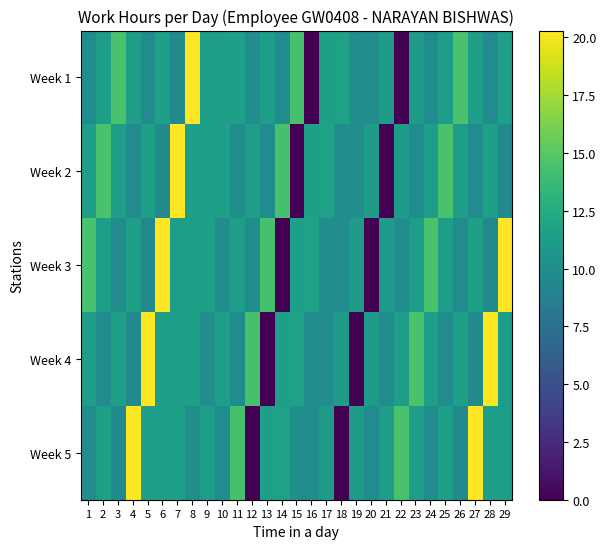

Reading left to right, extract all data points from this chart.

Week 1: 1=9.8	2=11.4	3=14.5	4=11.4	5=9.8	6=11.4	7=9.8	8=20.3	9=11.3	10=11.4	11=11.5	12=9.9	13=11.3	14=9.9	15=14.4	16=0.0	17=11.4	18=11.6	19=10.0	20=9.9	21=11.2	22=0.0	23=11.2	24=9.8	25=11.4	26=14.5	27=11.4	28=9.8	29=11.4
Week 2: 1=11.4	2=14.5	3=11.4	4=9.8	5=11.4	6=9.8	7=20.3	8=11.3	9=11.4	10=11.5	11=9.9	12=11.3	13=9.9	14=14.4	15=0.0	16=11.4	17=11.6	18=10.0	19=9.9	20=11.2	21=0.0	22=11.2	23=9.8	24=11.4	25=14.5	26=11.4	27=9.8	28=11.4	29=9.8
Week 3: 1=14.5	2=11.4	3=9.8	4=11.4	5=9.8	6=20.3	7=11.3	8=11.4	9=11.5	10=9.9	11=11.3	12=9.9	13=14.4	14=0.0	15=11.4	16=11.6	17=10.0	18=9.9	19=11.2	20=0.0	21=11.2	22=9.8	23=11.4	24=14.5	25=11.4	26=9.8	27=11.4	28=9.8	29=20.3
Week 4: 1=11.4	2=9.8	3=11.4	4=9.8	5=20.3	6=11.3	7=11.4	8=11.5	9=9.9	10=11.3	11=9.9	12=14.4	13=0.0	14=11.4	15=11.6	16=10.0	17=9.9	18=11.2	19=0.0	20=11.2	21=9.8	22=11.4	23=14.5	24=11.4	25=9.8	26=11.4	27=9.8	28=20.3	29=11.3
Week 5: 1=9.8	2=11.4	3=9.8	4=20.3	5=11.3	6=11.4	7=11.5	8=9.9	9=11.3	10=9.9	11=14.4	12=0.0	13=11.4	14=11.6	15=10.0	16=9.9	17=11.2	18=0.0	19=11.2	20=9.8	21=11.4	22=14.5	23=11.4	24=9.8	25=11.4	26=9.8	27=20.3	28=11.3	29=11.4